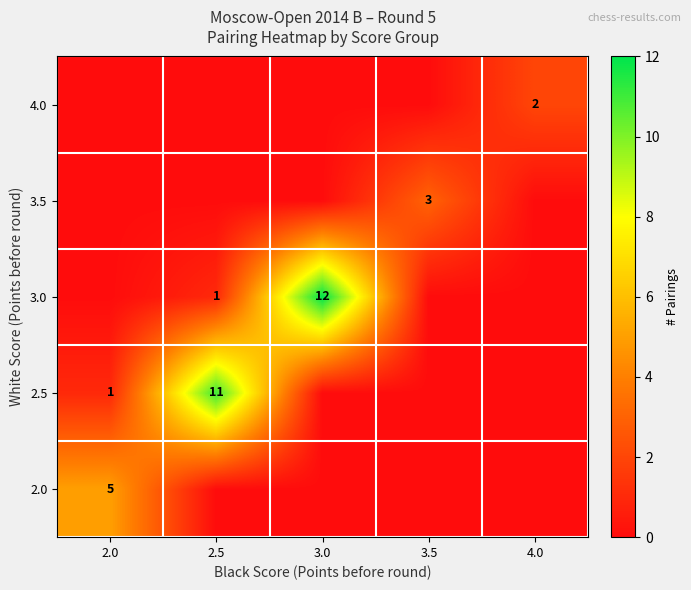

True or false: 3.0 has a value of 12 at 3.0.

True